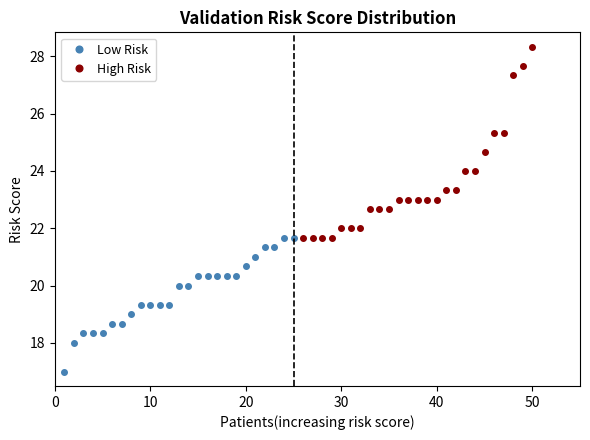

The value of High Risk at 30 is 7.8. True or false?

False